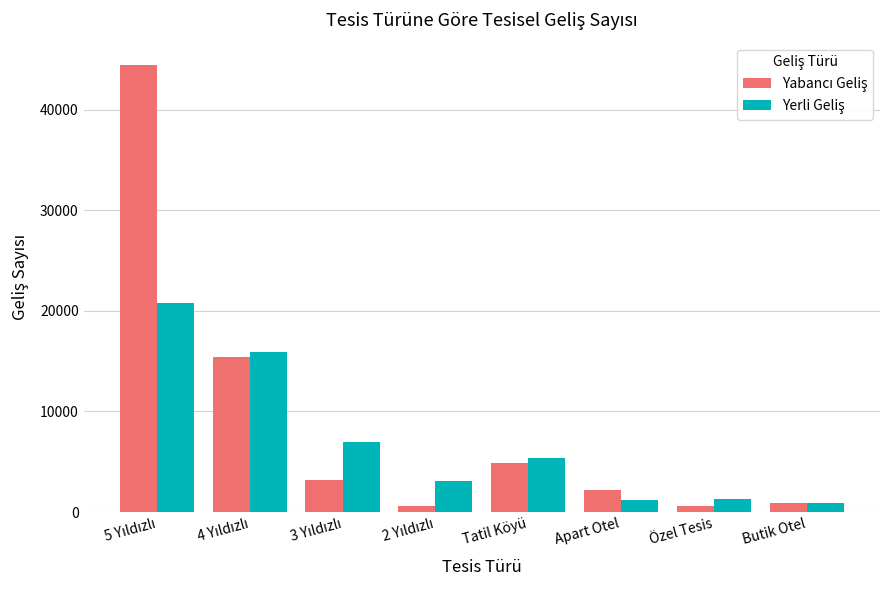

How many bars are there in total?

16